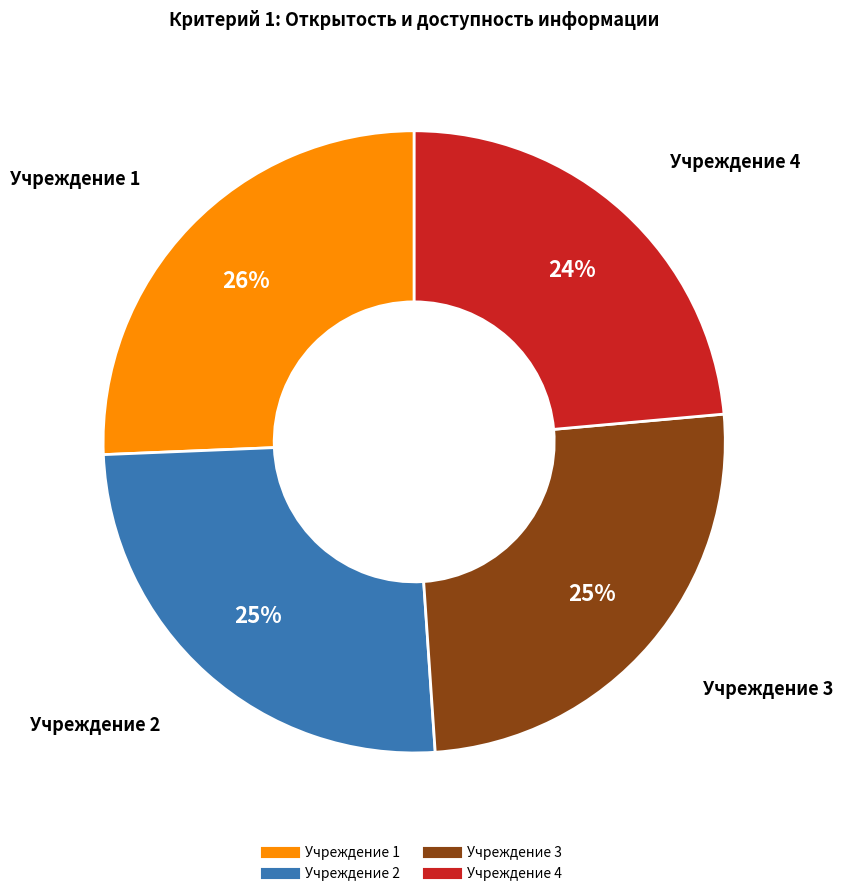

Which category has the smallest portion of the pie?

Учреждение 4